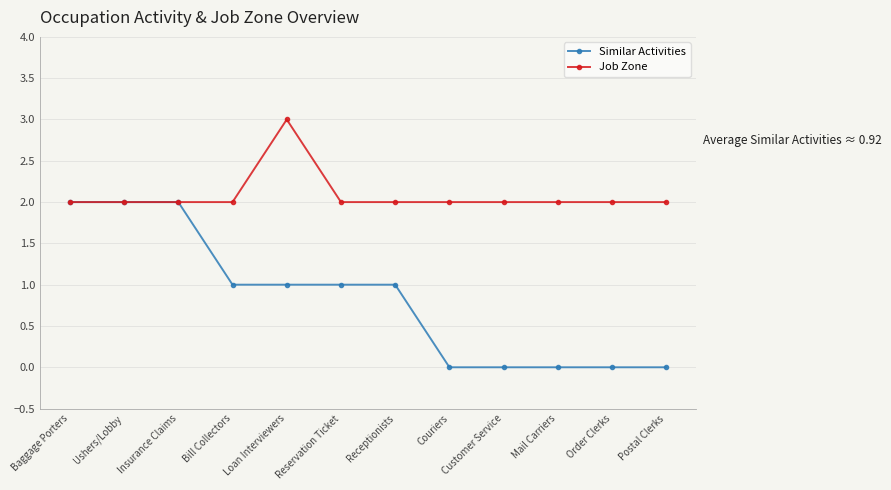

What is the label of the 2nd point from the left?

Ushers/Lobby